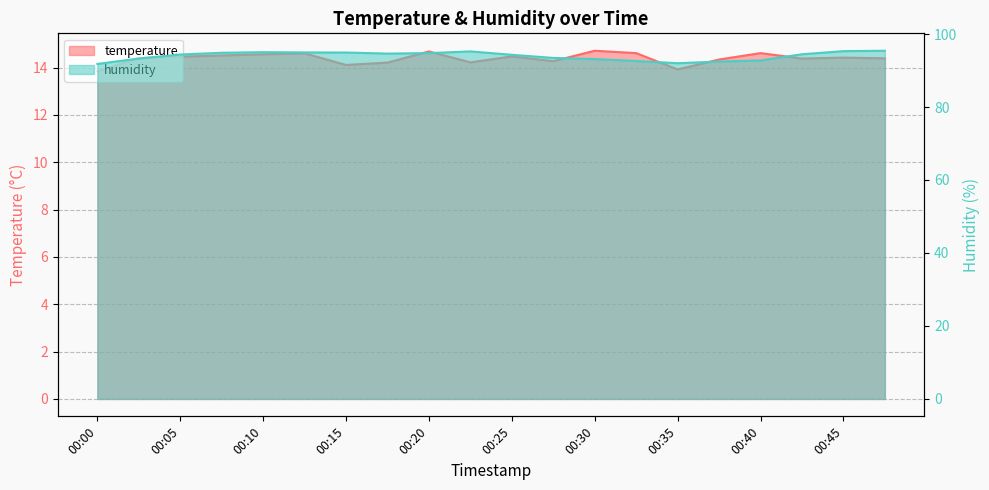

Is the value of temperature at 00:40 greater than the value of humidity at 00:02?

No